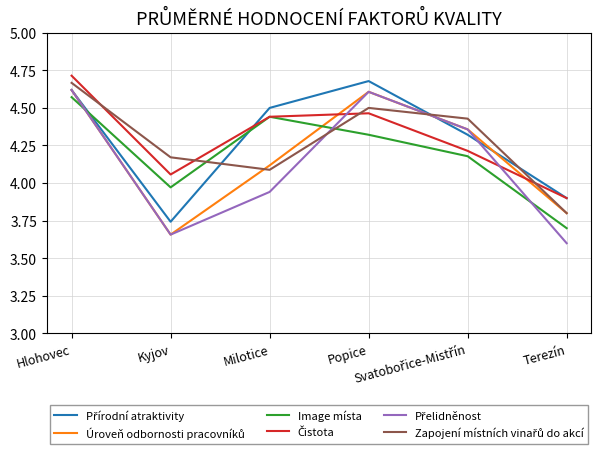

Where do Čistota and Přelidněnost first cross each other?

Milotice and Popice